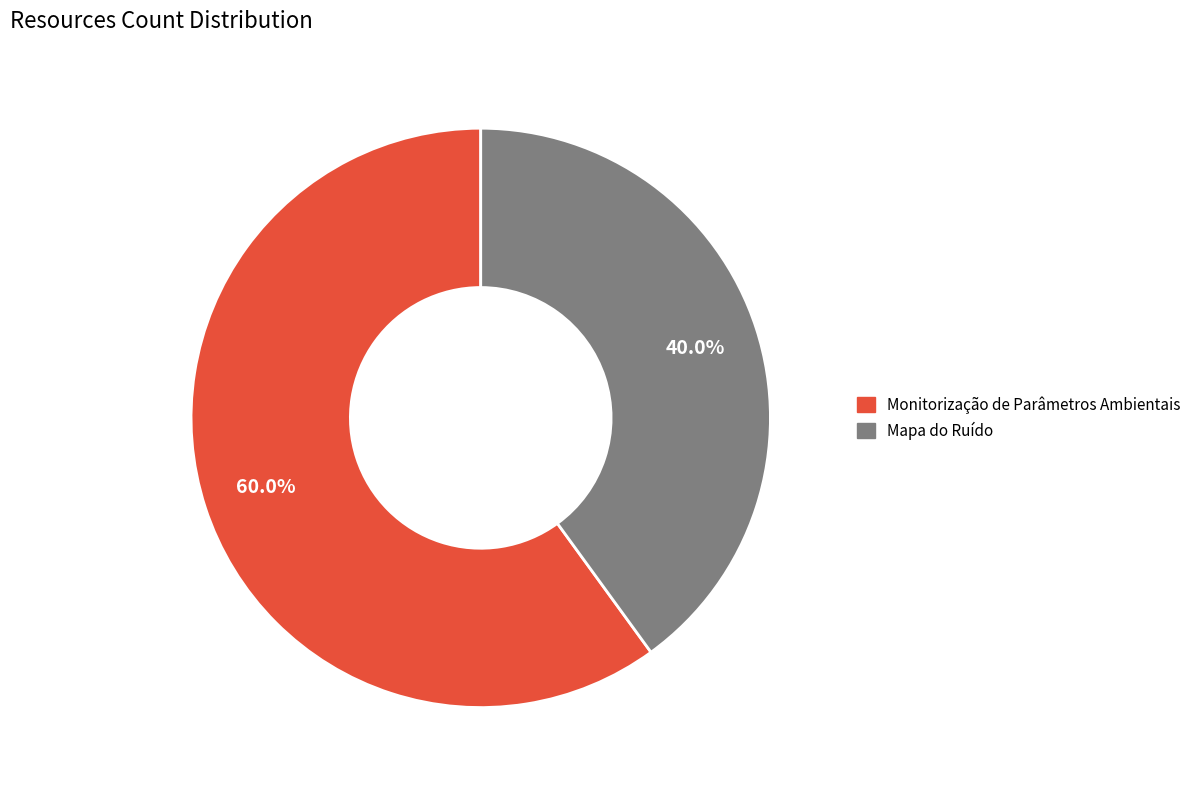

Which slice represents more than half of the pie?

Monitorização de Parâmetros Ambientais